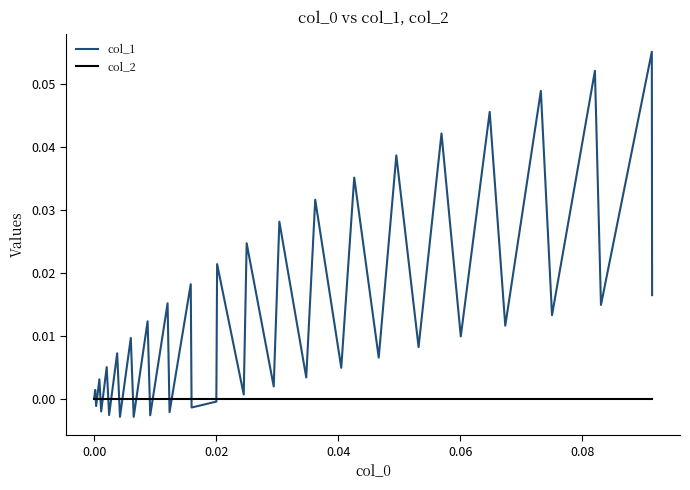

Rank the series by their average value, from lowest to highest.

col_2, col_1